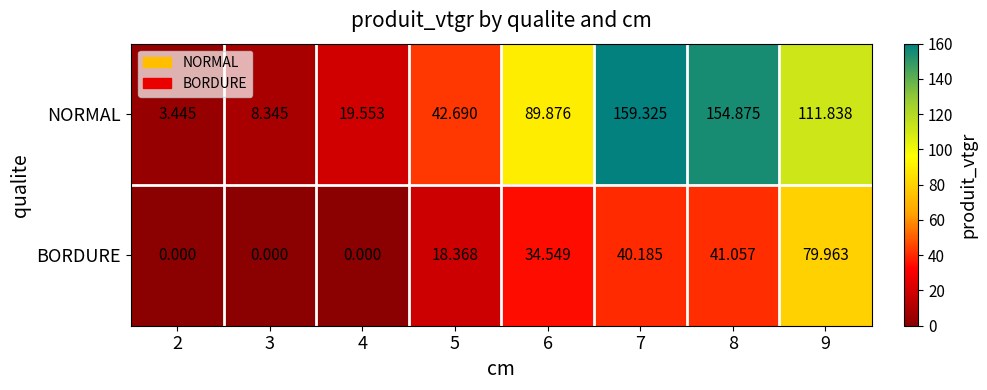

Rank the series at 9 from highest to lowest value.

NORMAL, BORDURE